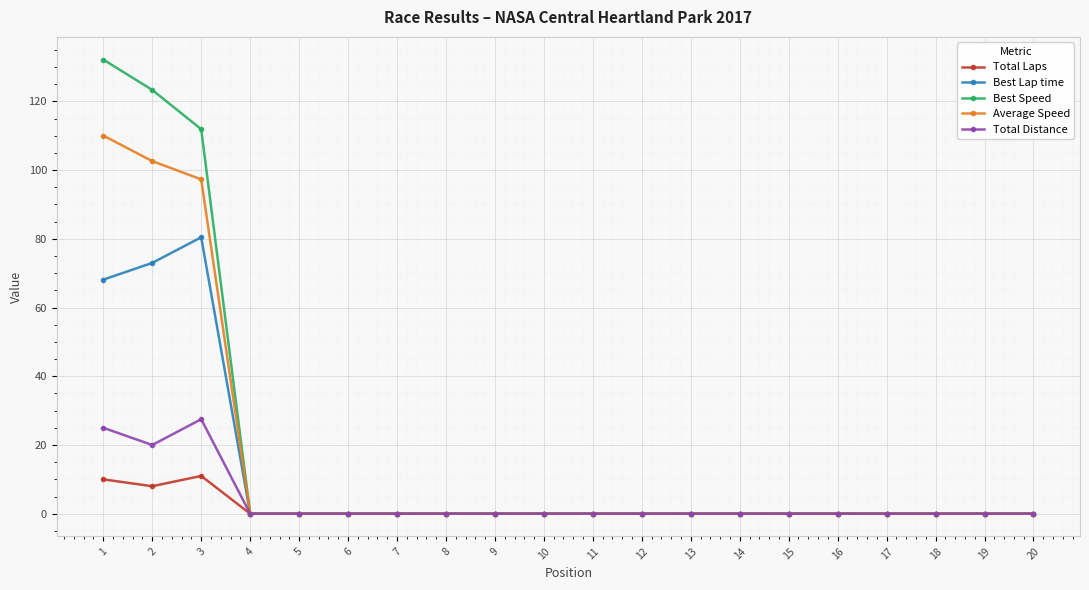

List the series in order of their peak value, lowest first.

Total Laps, Total Distance, Best Lap time, Average Speed, Best Speed